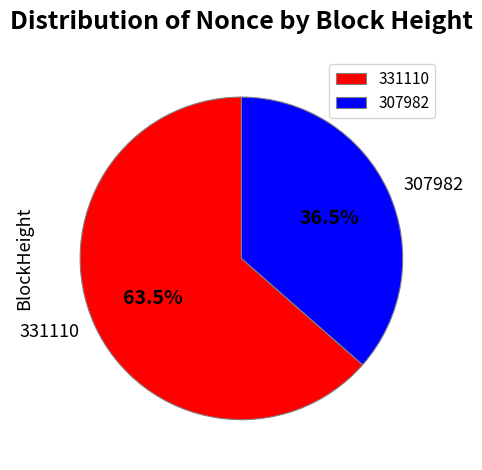

What is the smallest slice in the pie chart?

307982